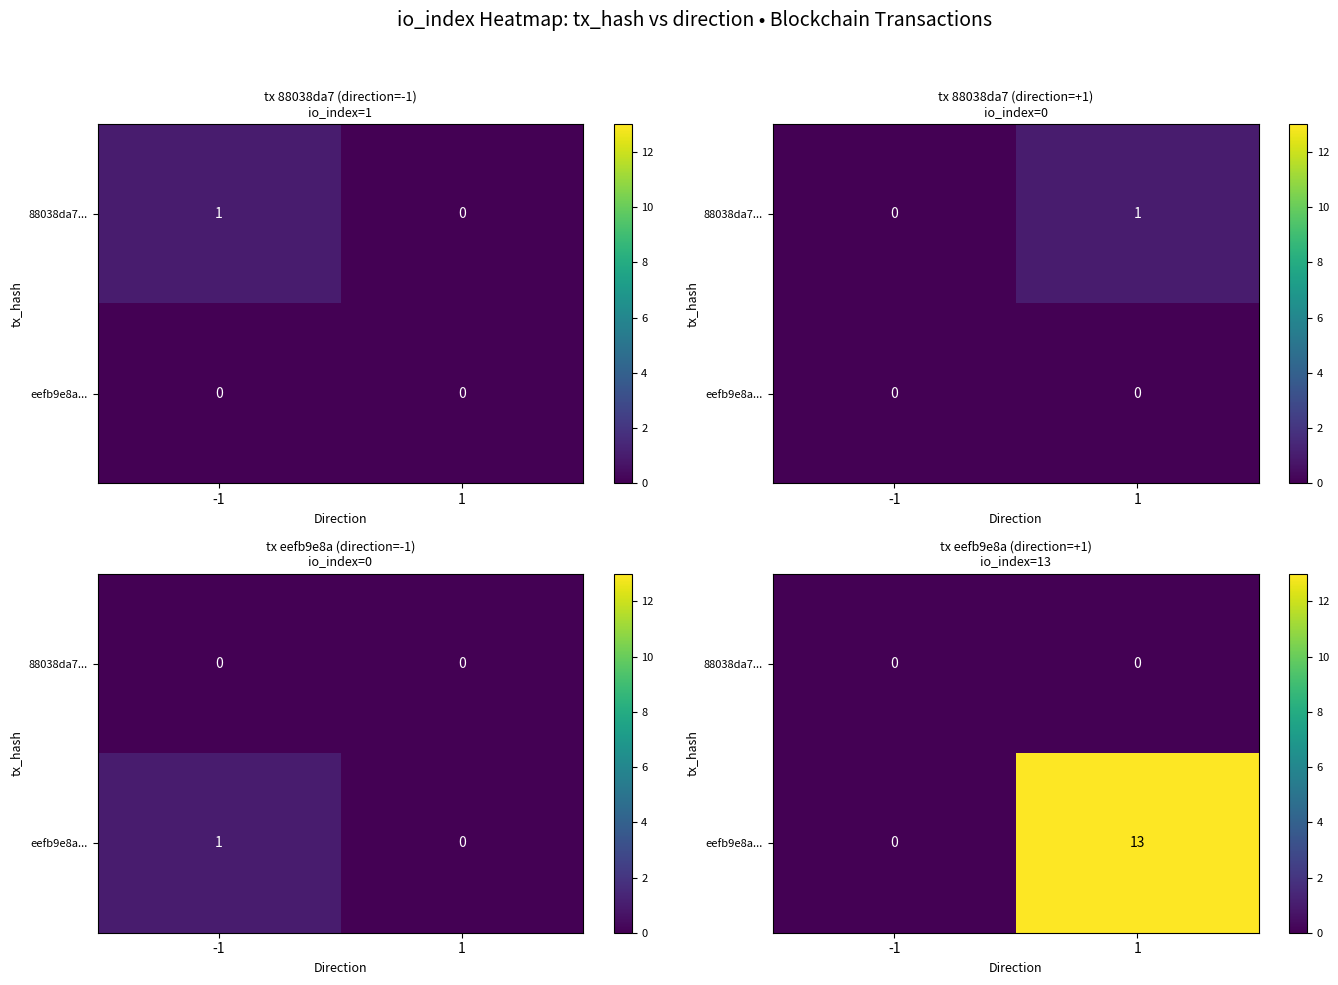

At which label does 88038da7... reach its minimum?

-1